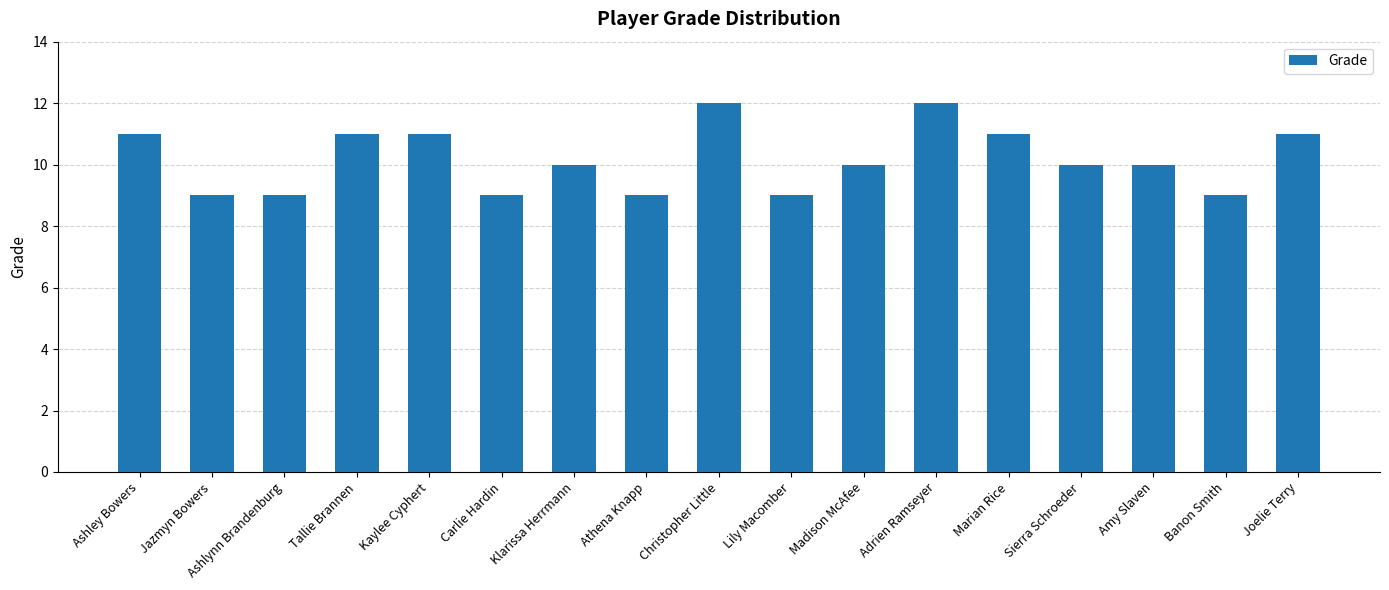

What is the approximate value at Madison McAfee?

10